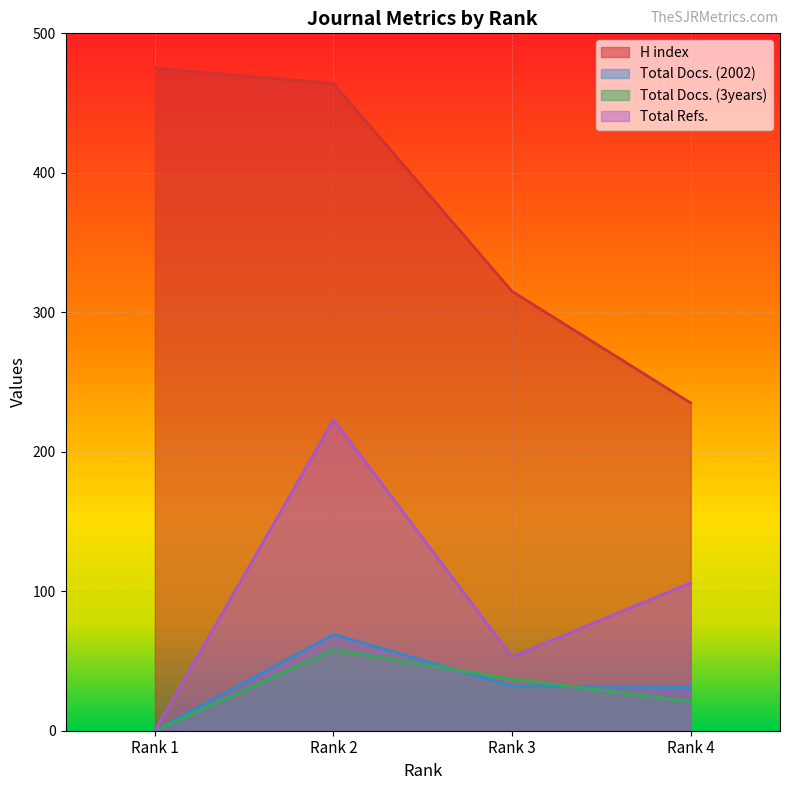

Is it true that Total Docs. (2002) equals 9 at Rank 4?

False